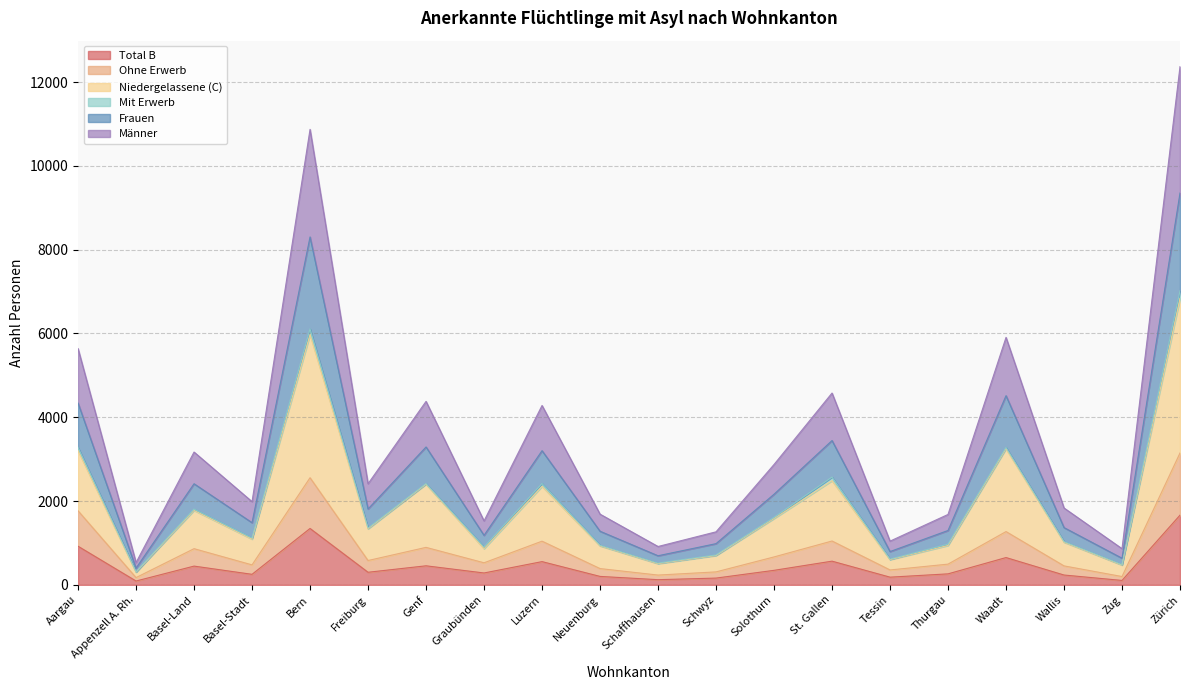

Which category has the lowest value in the Männer series?

Appenzell A. Rh.